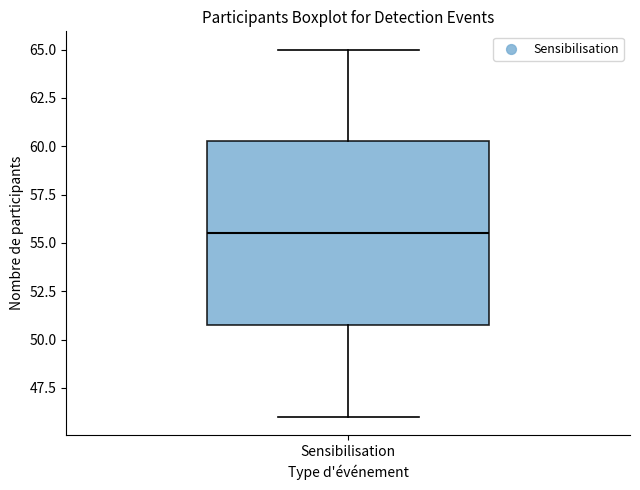

Transcribe this box plot: give where the median line is, the range the box spans, and where the two whiskers end, as read against the y-axis. The values are not printed on the chart, so give them approximately, as read against the axis.

median 55.5, box 51.0 to 60.5, whiskers 46.0 to 65.0